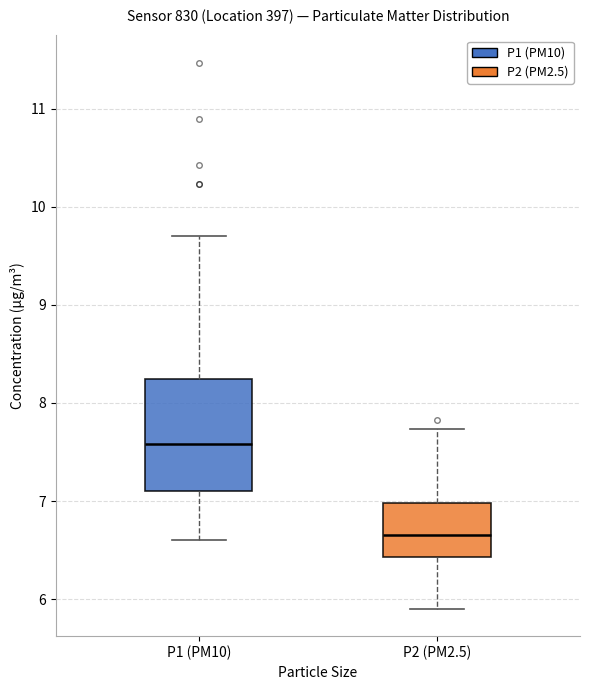

Which box's median line is the highest?

P1 (PM10)